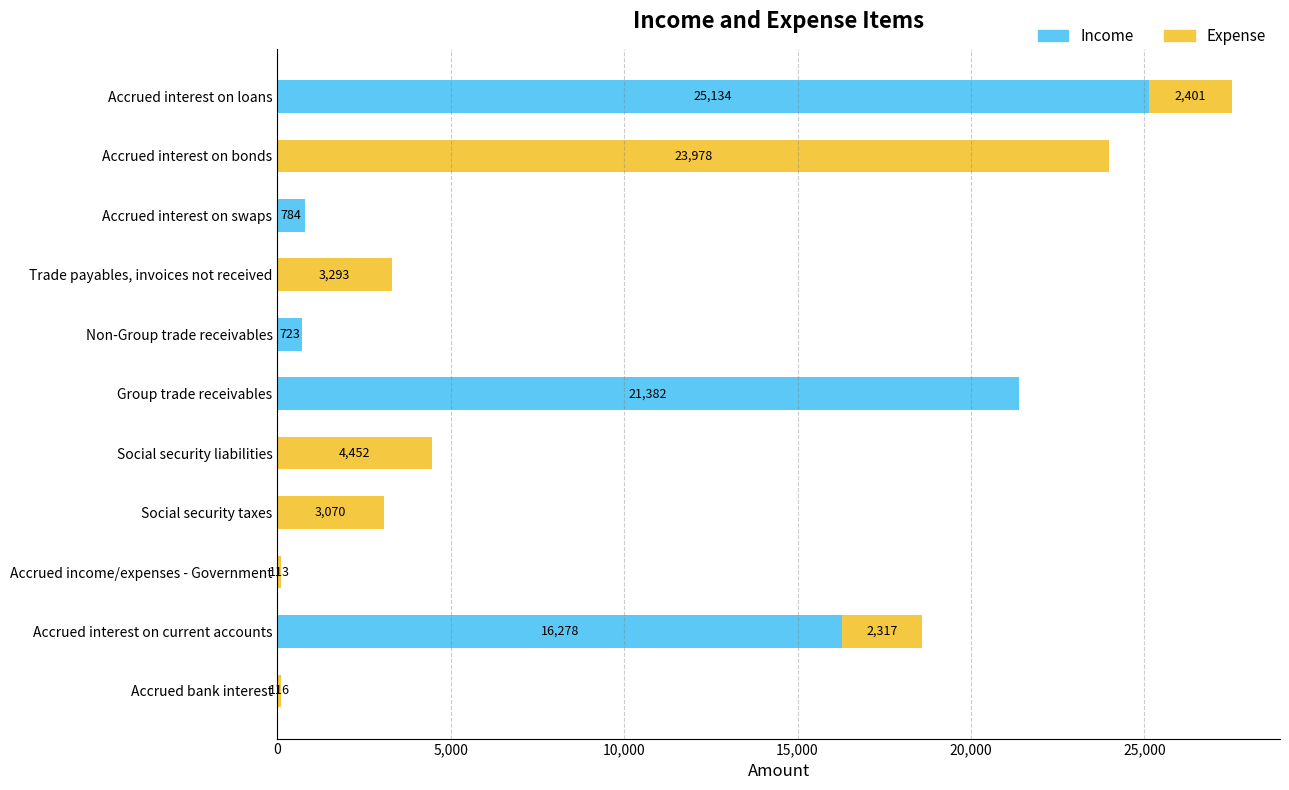

What is the maximum value for Income?

25134